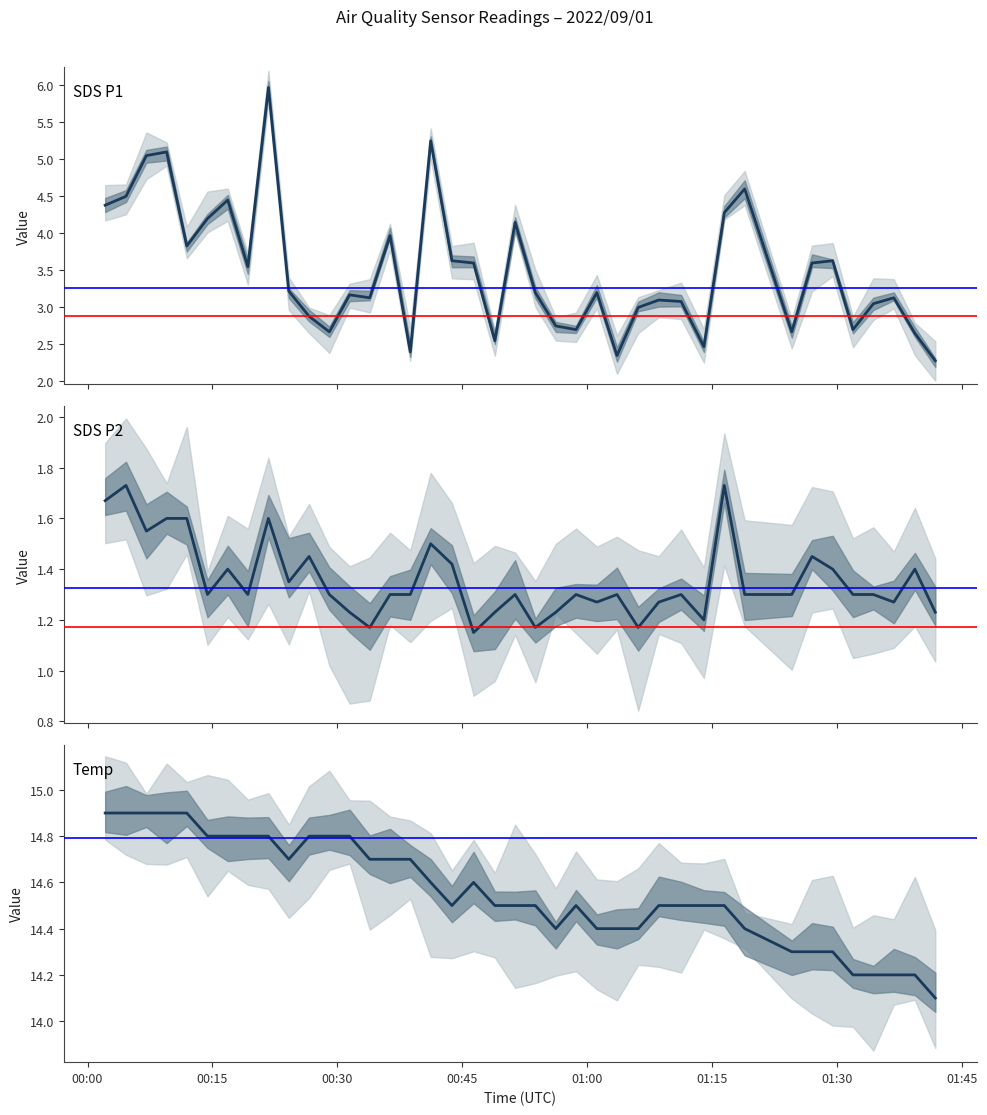

What is the highest value of the Temp series?

14.9